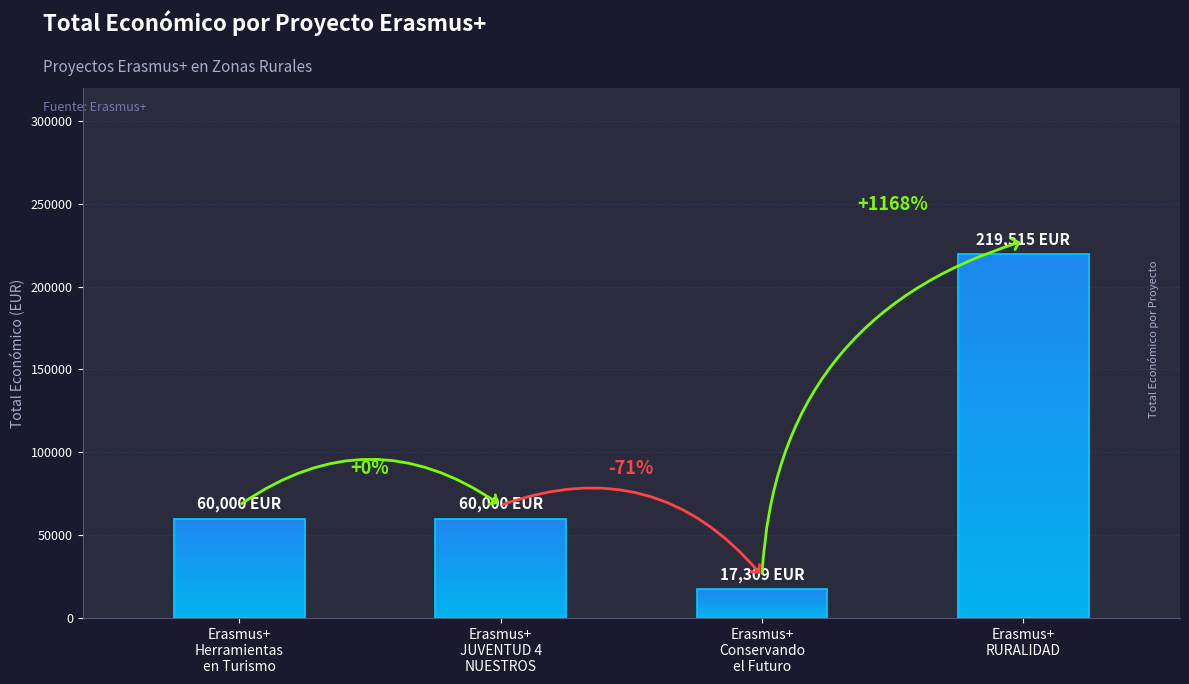

Are the bars horizontal?

No